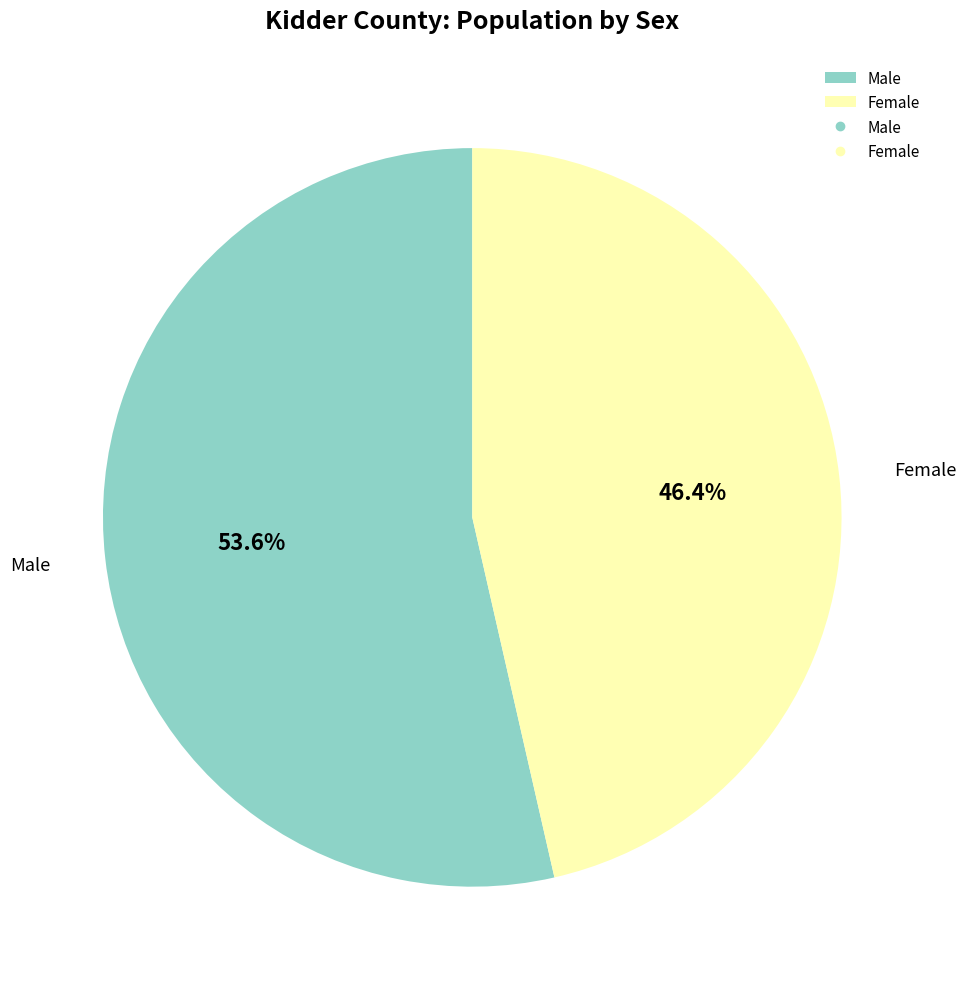

To the nearest percent, what is the difference between the Female and Male slice percentages?

7%